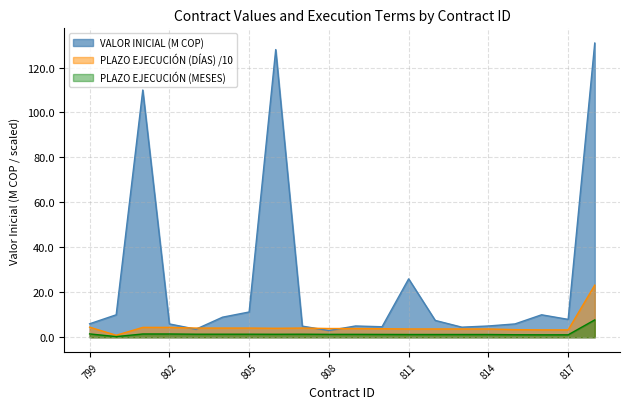

What is the sum of all VALOR INICIAL values?

499.2